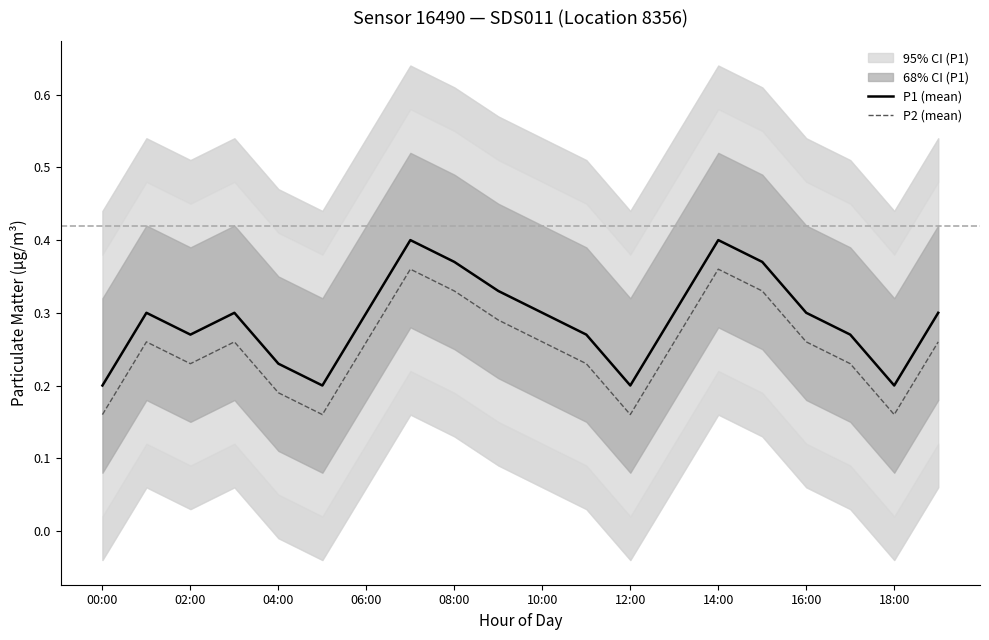

Is it true that P1 (mean) equals 0.4 at 04:00?

False